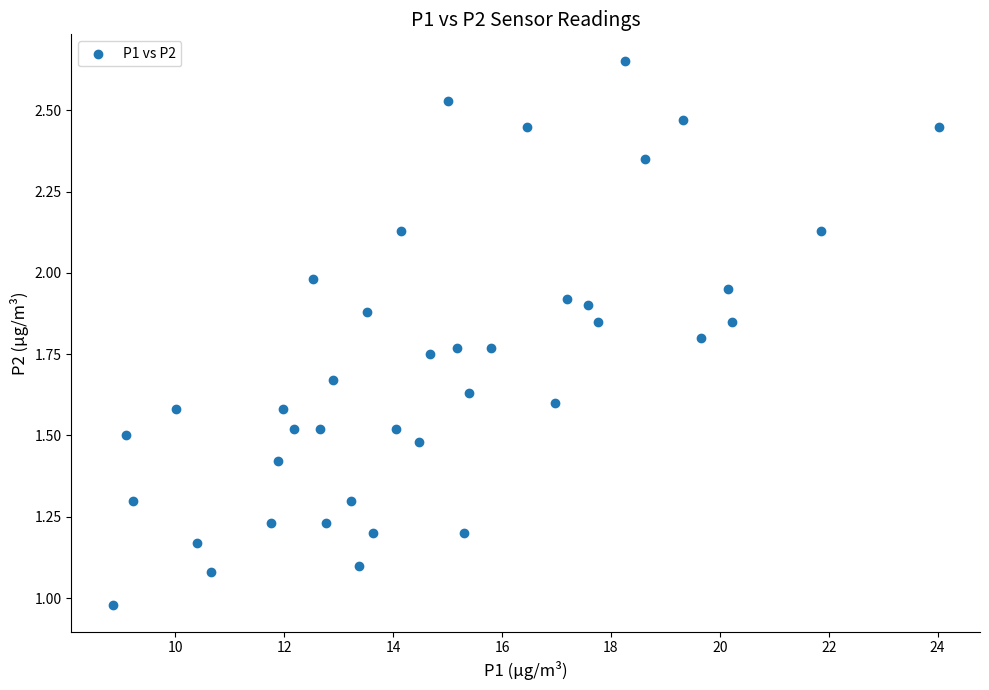

What is the range of X values (max minus min)?

15.2